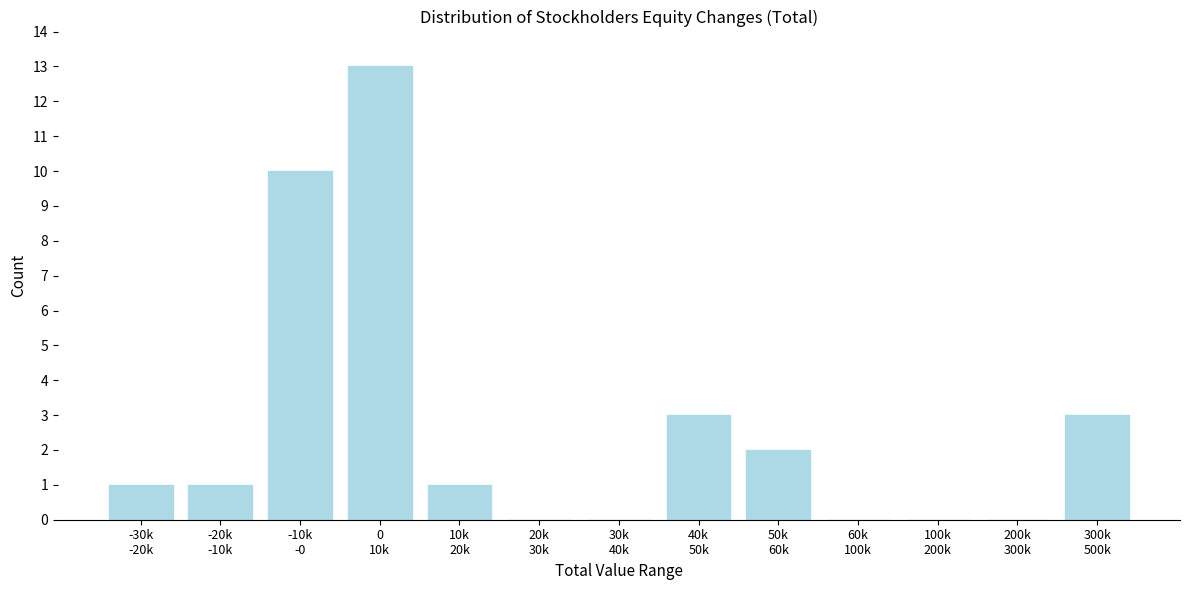

What is the greatest value displayed?

13